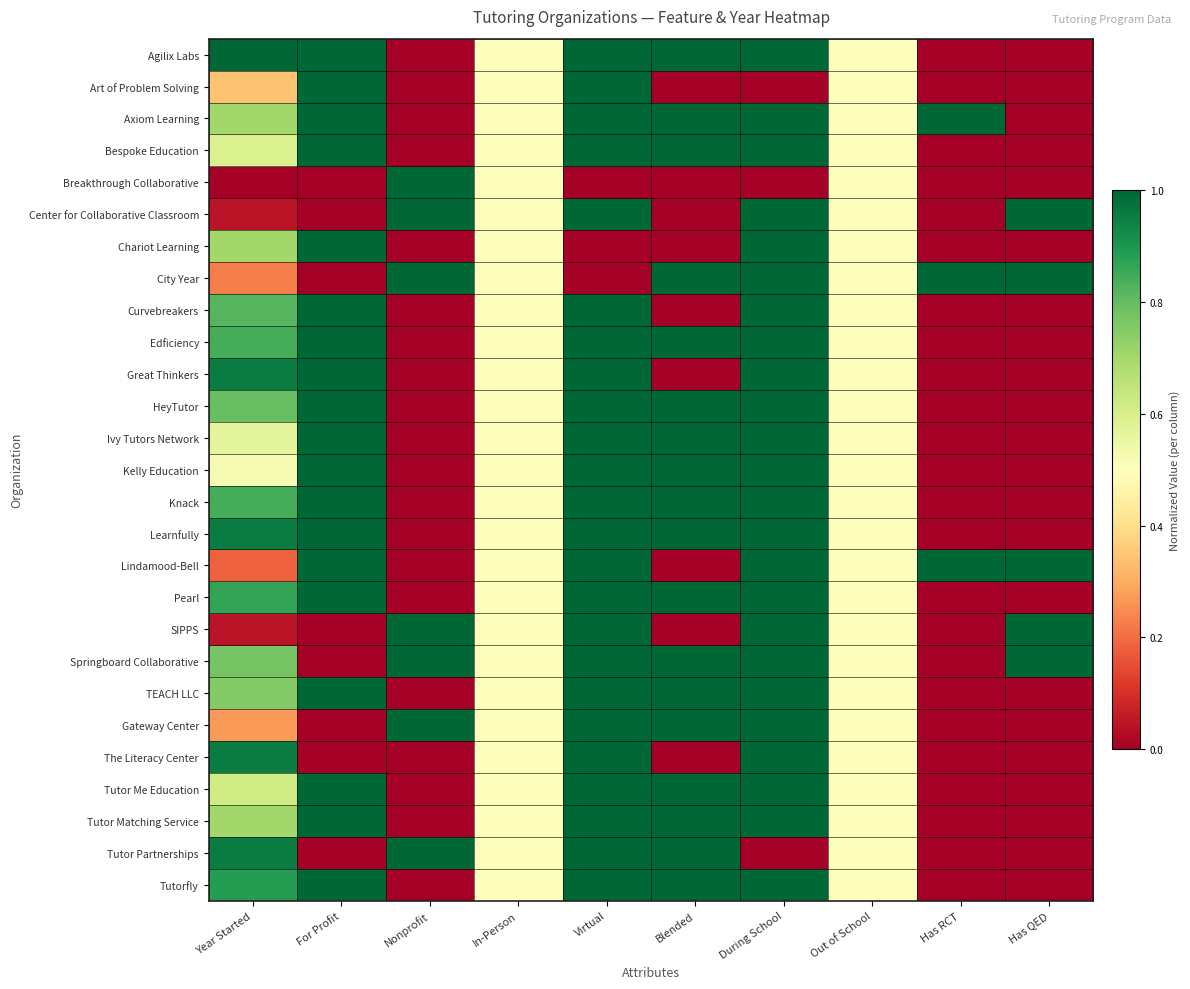

What is the difference between the highest and lowest values at Has QED?

1.0